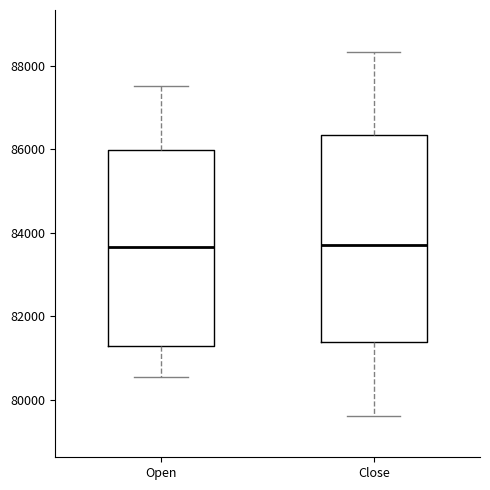

Reading left to right, transcribe this box plot: for each box, give where its median line is, the range the box spans, and where its two whiskers end, as read against the y-axis. The values are not printed on the chart, so give them approximately, as read against the axis.

Open: median 83600, box 81200 to 86000, whiskers 80600 to 87600
Close: median 83600, box 81400 to 86400, whiskers 79600 to 88400